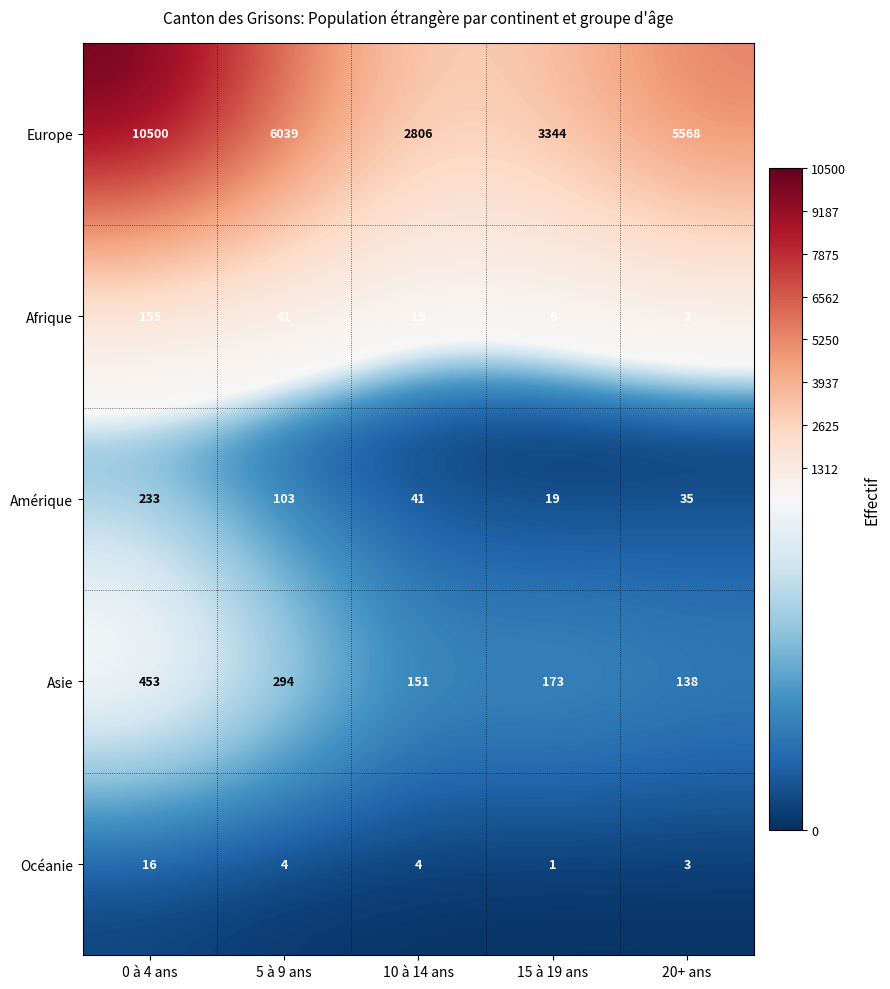

Which category has the lowest value across all series?

15 à 19 ans